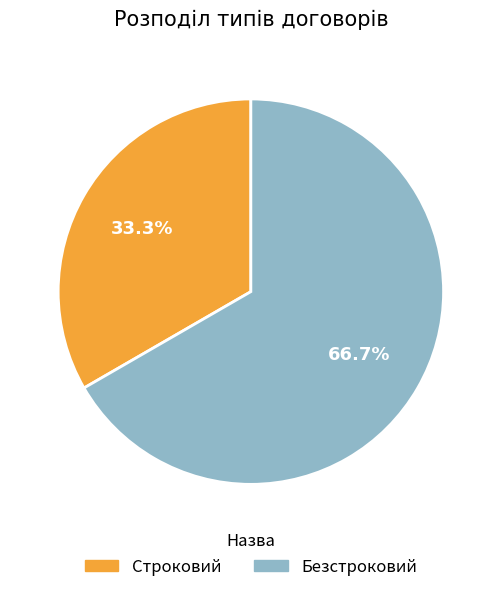

What percentage is the Строковий slice, to the nearest percent?

33%